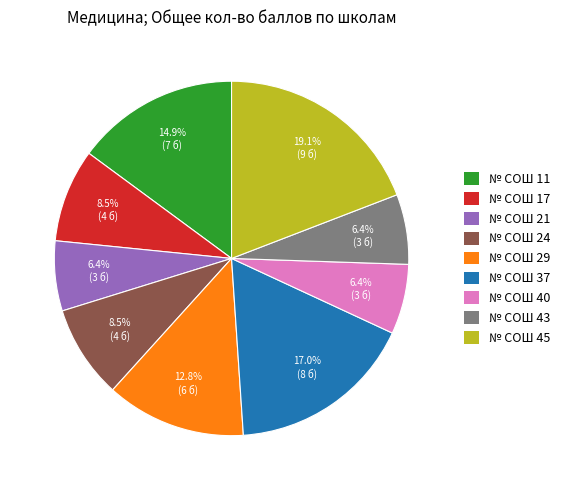

How many segments does this pie chart have?

9